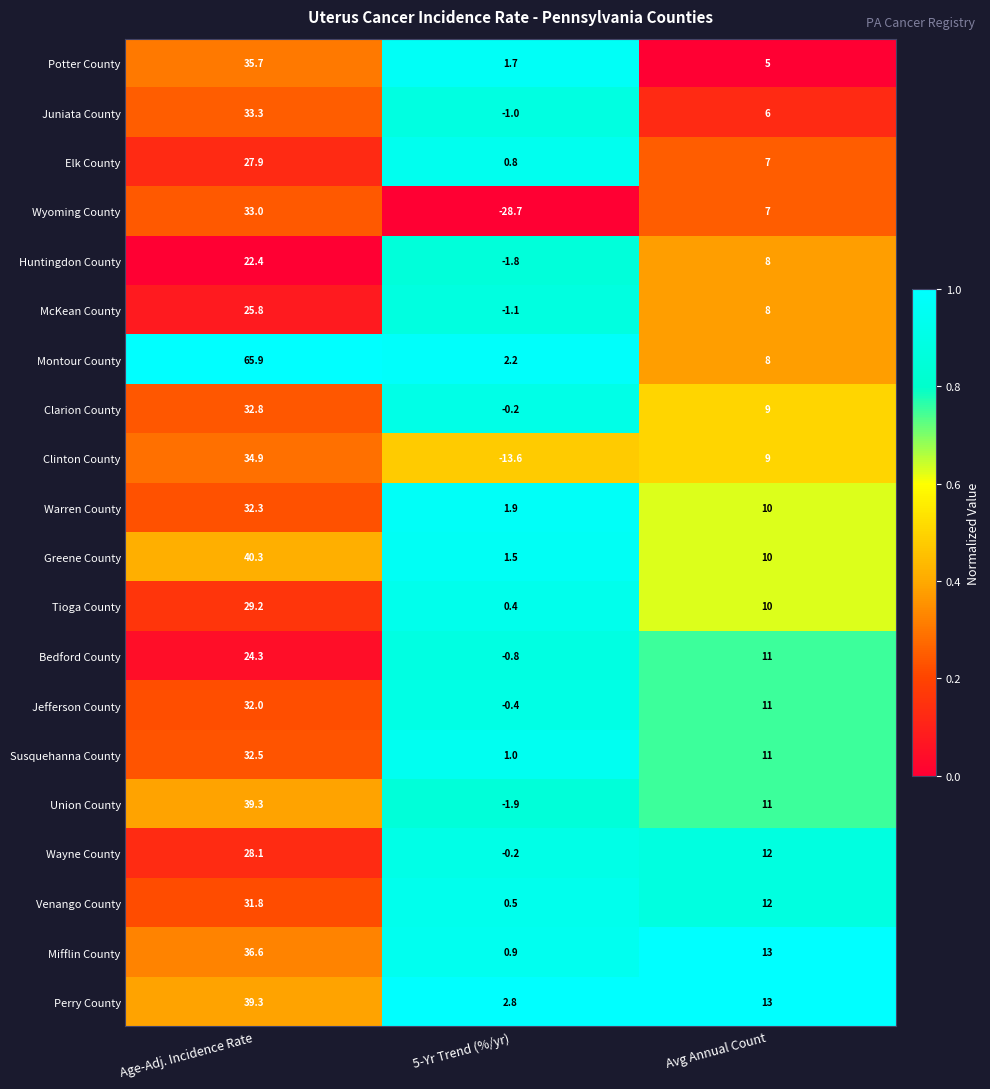

What is the sum of the Susquehanna County values at Avg Annual Count and 5-Yr Trend (%/yr)?

12.0